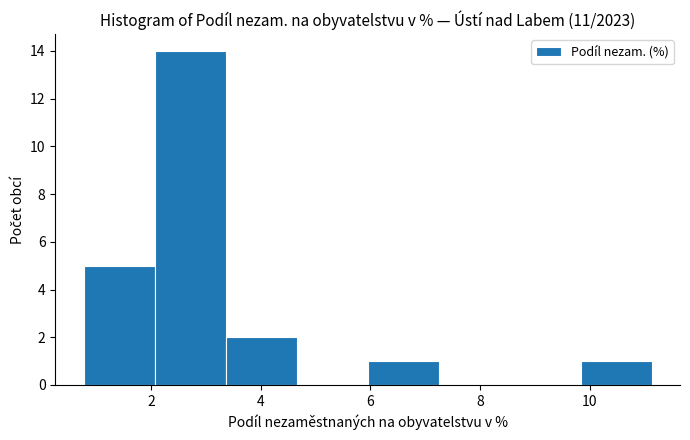

Reading left to right, list every bar in this chart as the range it spans on the x-axis followed by its height. Neither the bar edges nor the heights are printed on the chart, so give them approximately, as read against the axes.

0.8 to 2.0: 5
2.0 to 3.4: 14
3.4 to 4.6: 2
4.6 to 6.0: 0
6.0 to 7.2: 1
7.2 to 8.6: 0
8.6 to 9.8: 0
9.8 to 11.2: 1